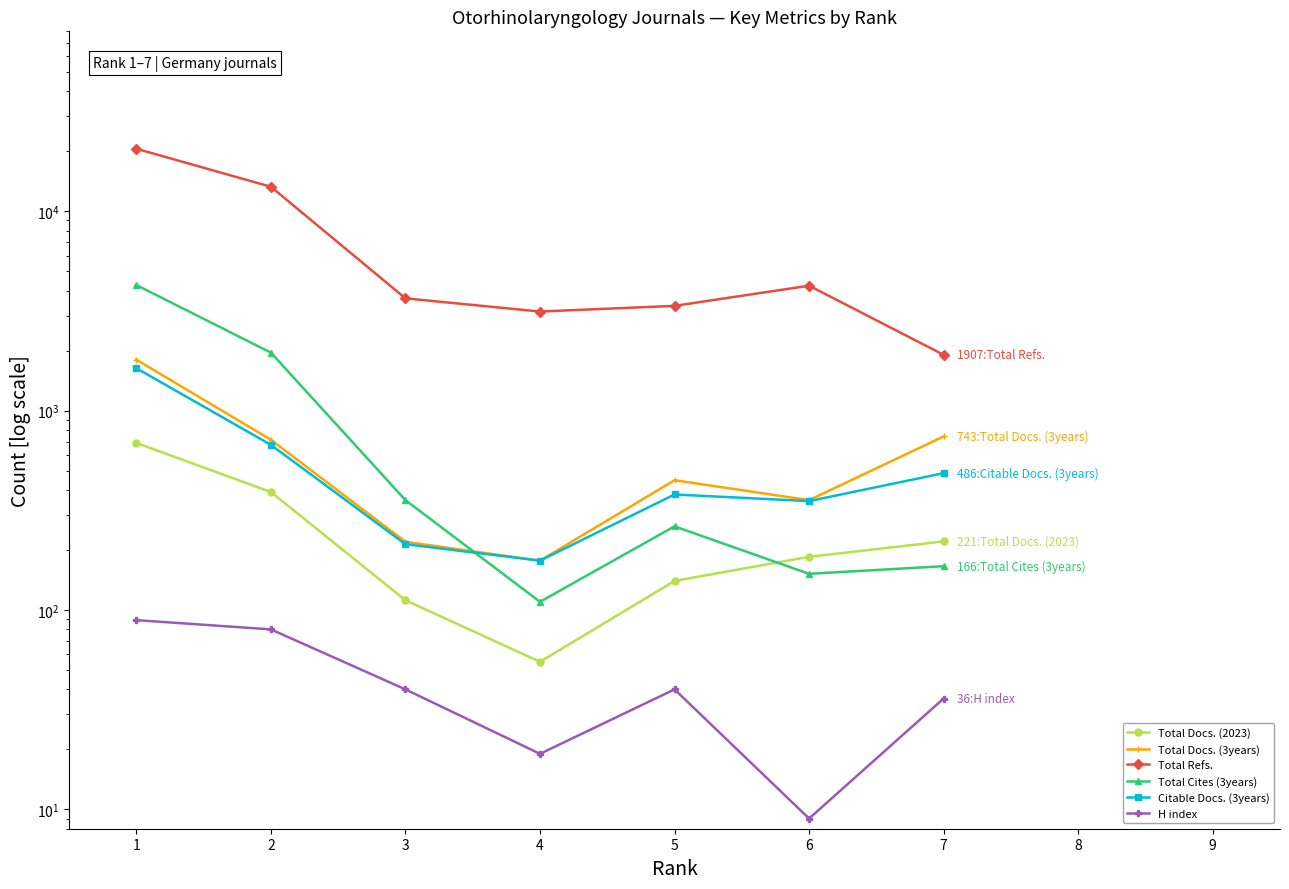

How many values in the Total Cites (3years) series exceed 263?

3